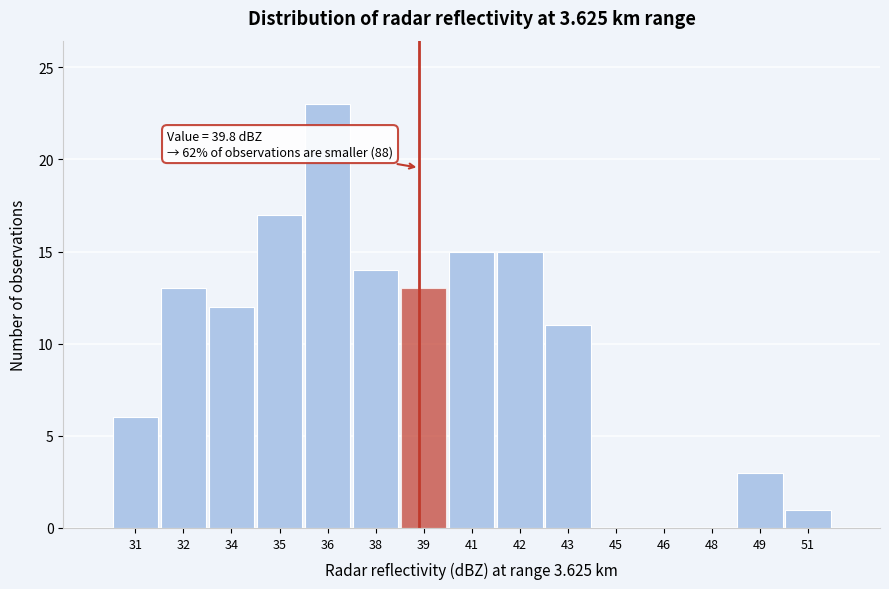

Reading right to left, what are all the values shown in this chart?

51=1	49=3	48=0	46=0	45=0	43=11	42=15	41=15	39=13	38=14	36=23	35=17	34=12	32=13	31=6